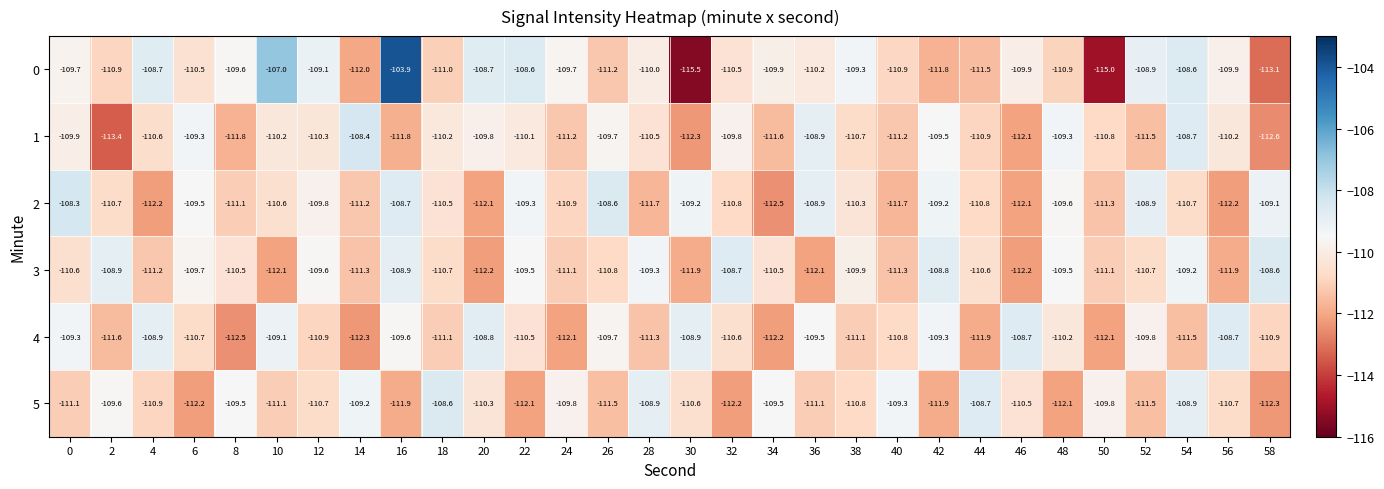

At which category does the chart reach its minimum across all series?

30